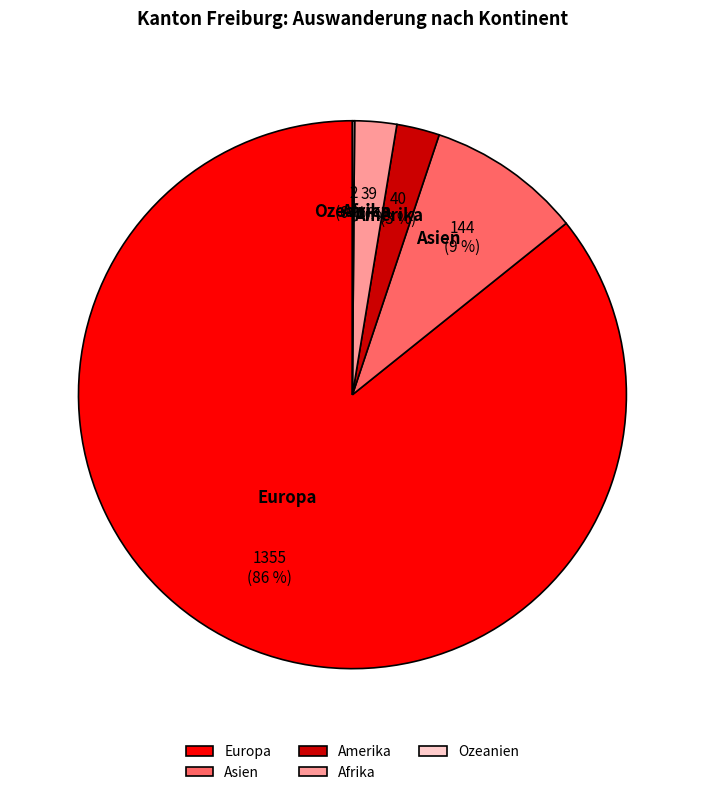

Combined, do Asien and Afrika account for over 50%?

No